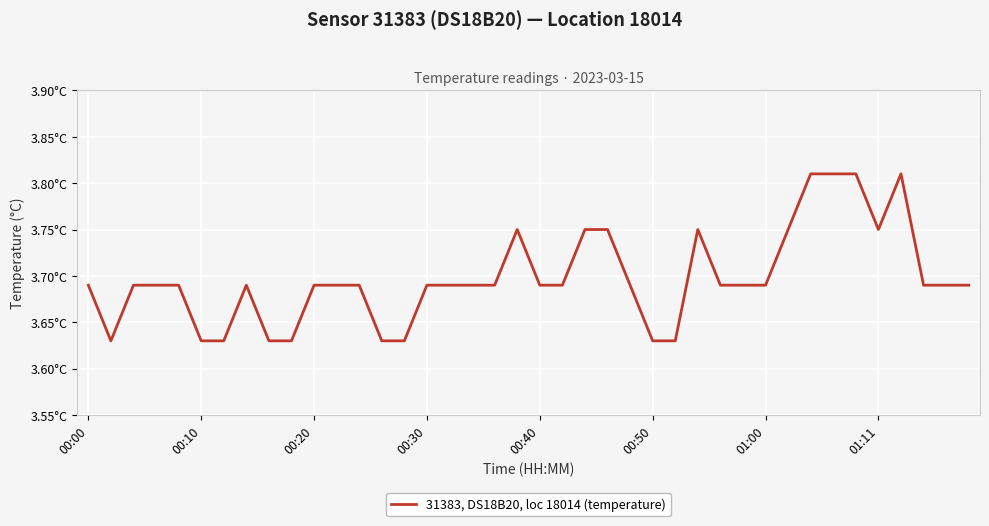

Does the chart have visible grid lines?

Yes